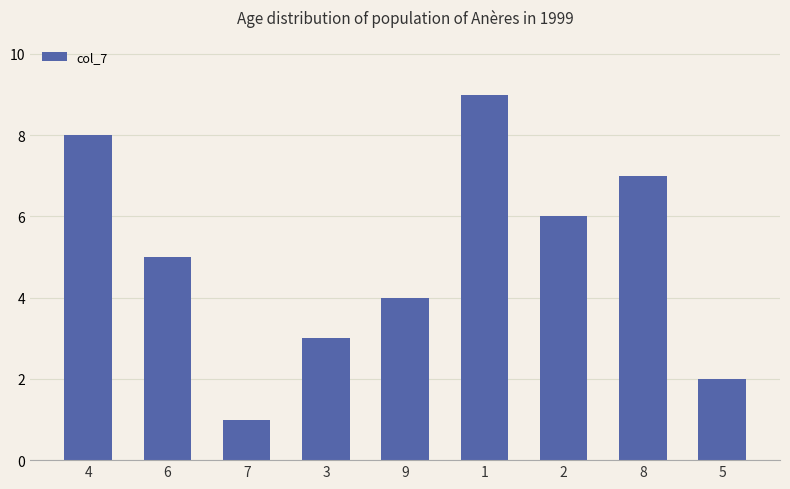

How many bars are there in total?

9